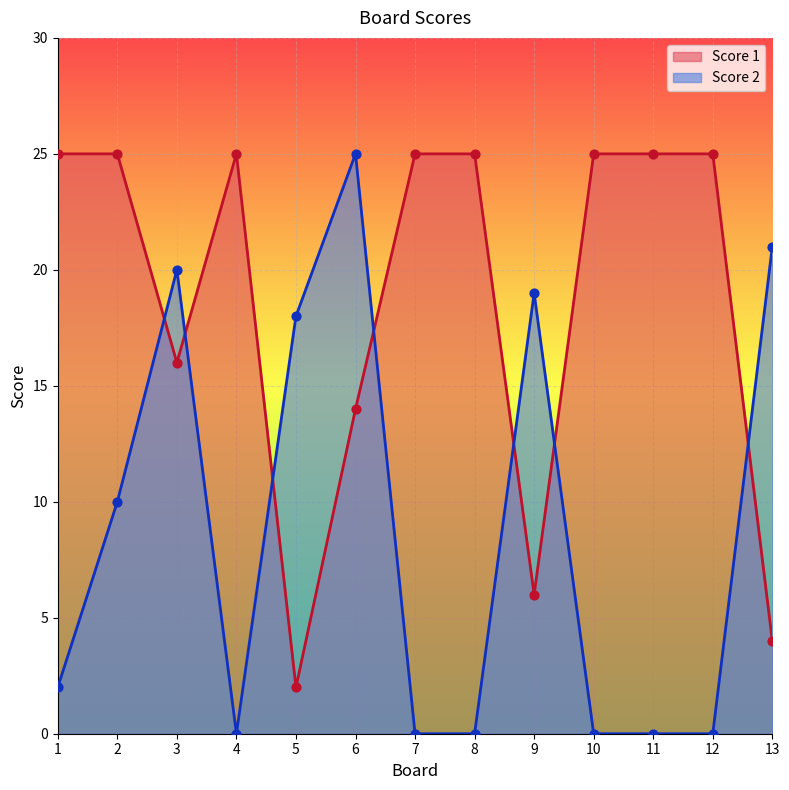

What is the total value across all series at 8?

25